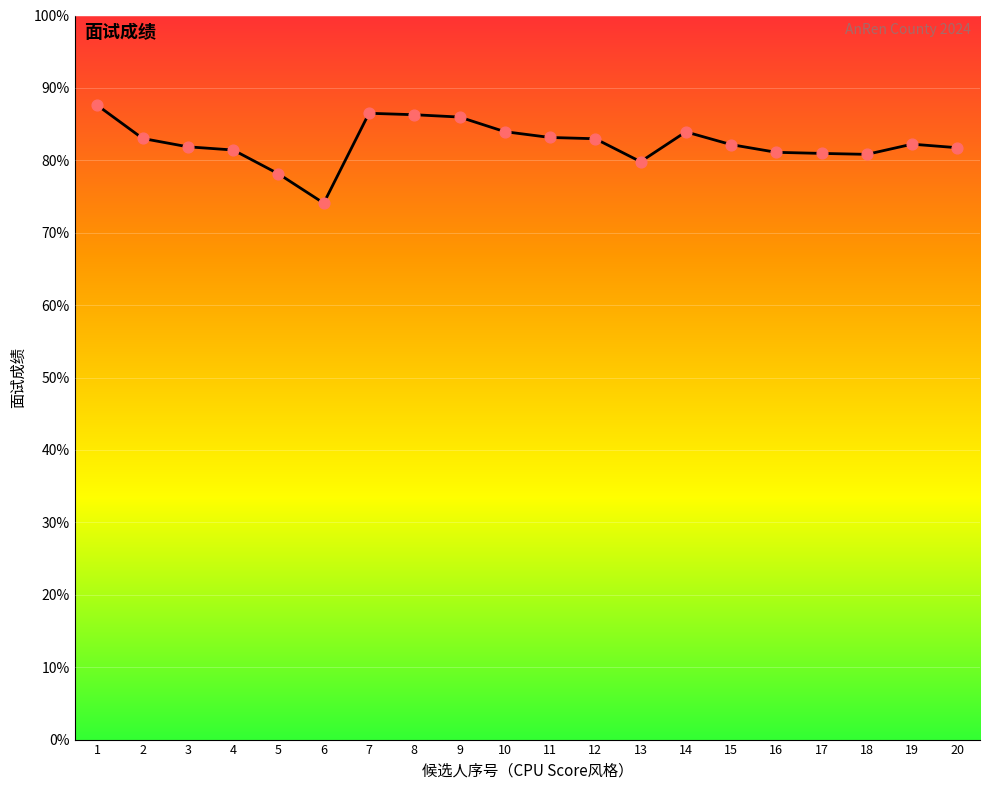

Approximately how many times larger is the value at 6 compared to 20?

0.9